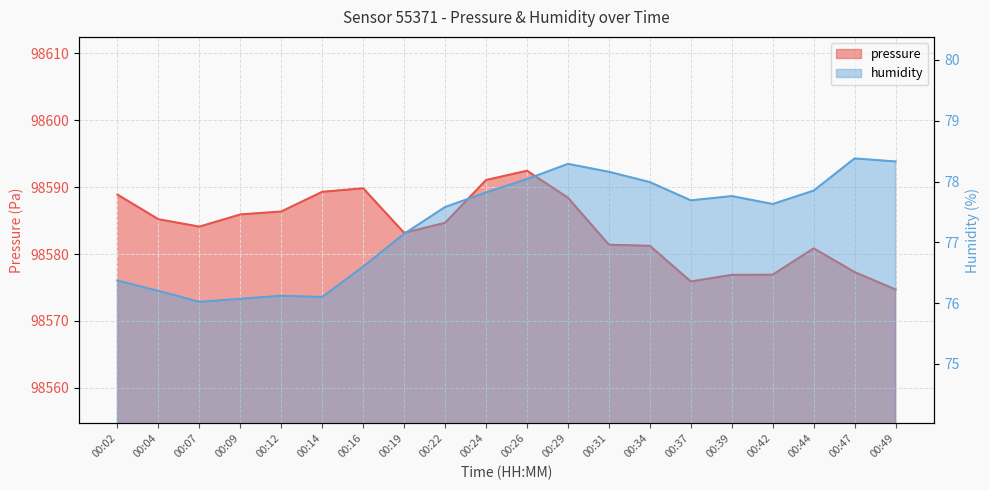

What is the sum of all humidity values?

1546.1